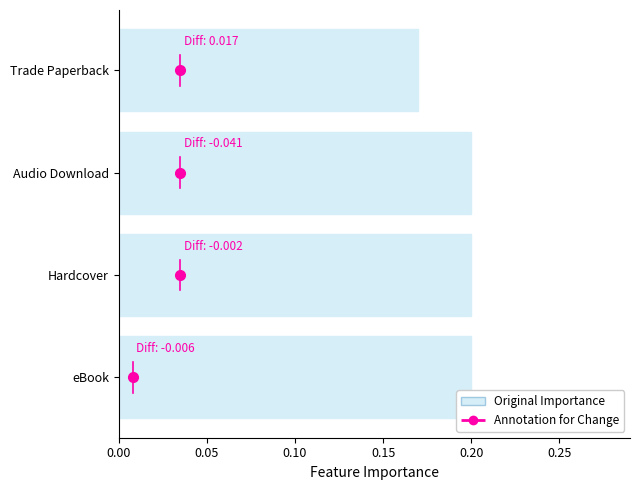

Between Trade Paperback and Hardcover, which is larger?

Hardcover